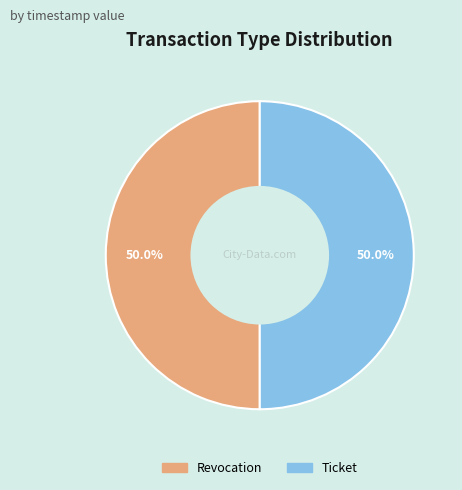

To the nearest percent, what percentage of the pie is Ticket?

50%